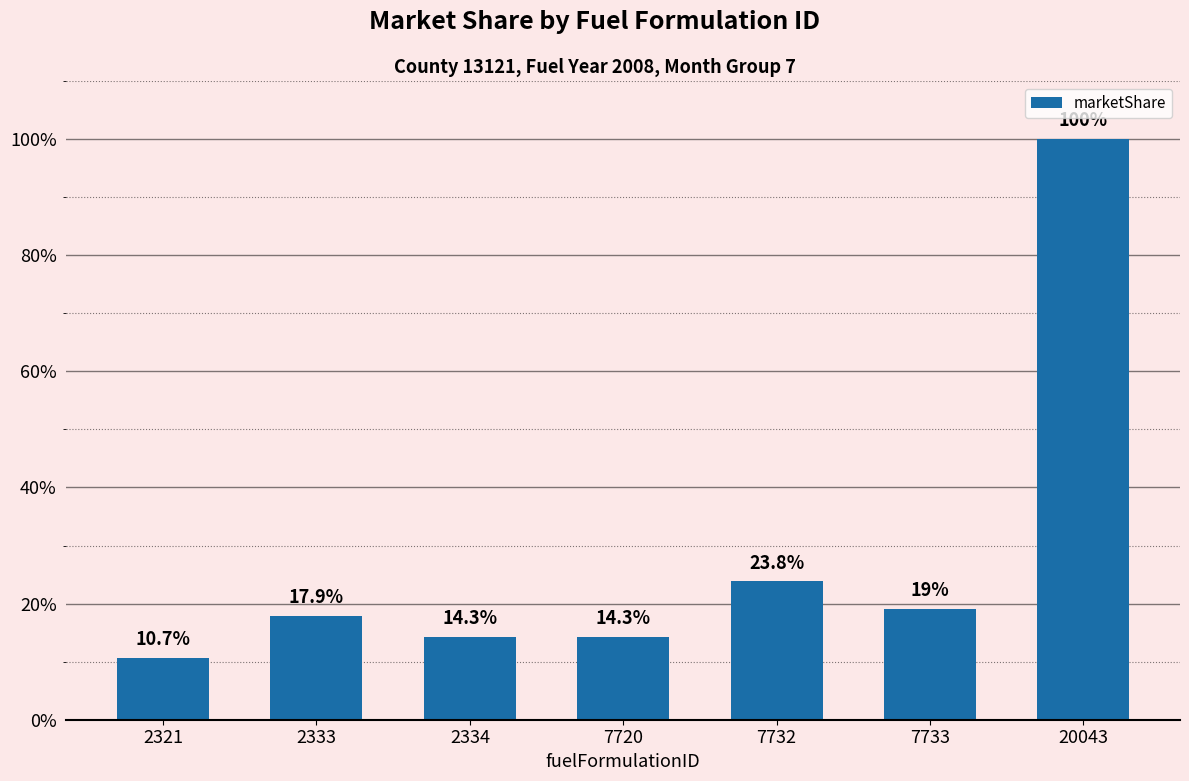

Count the values in the range 0 to 1.

7